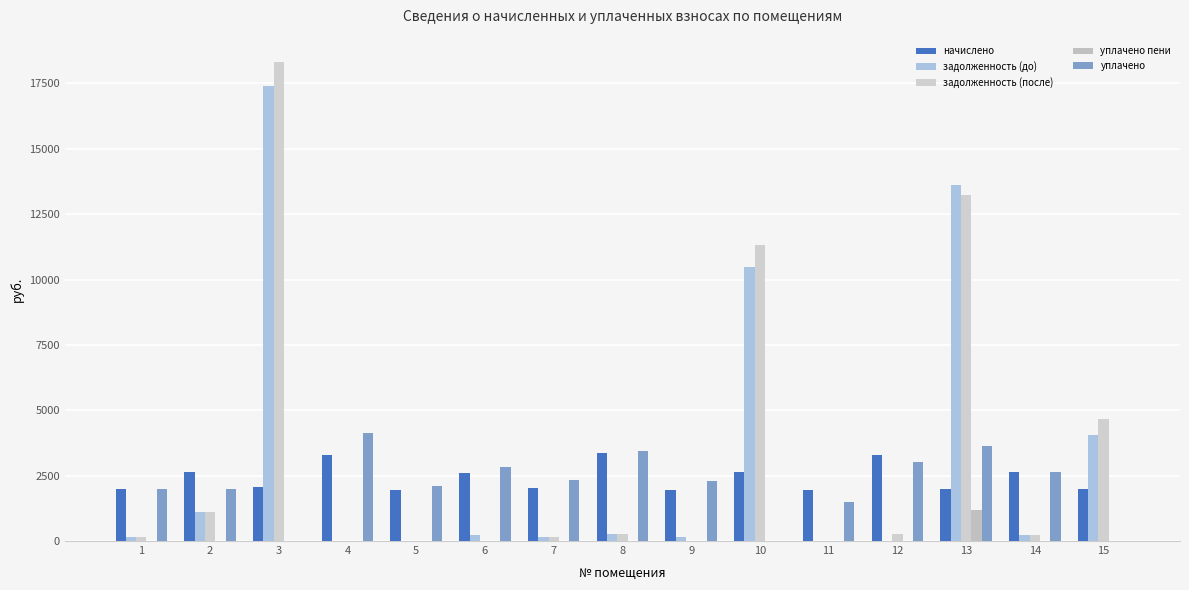

What are all the series names shown in the legend?

начислено, задолженность (до), задолженность (после), уплачено пени, уплачено